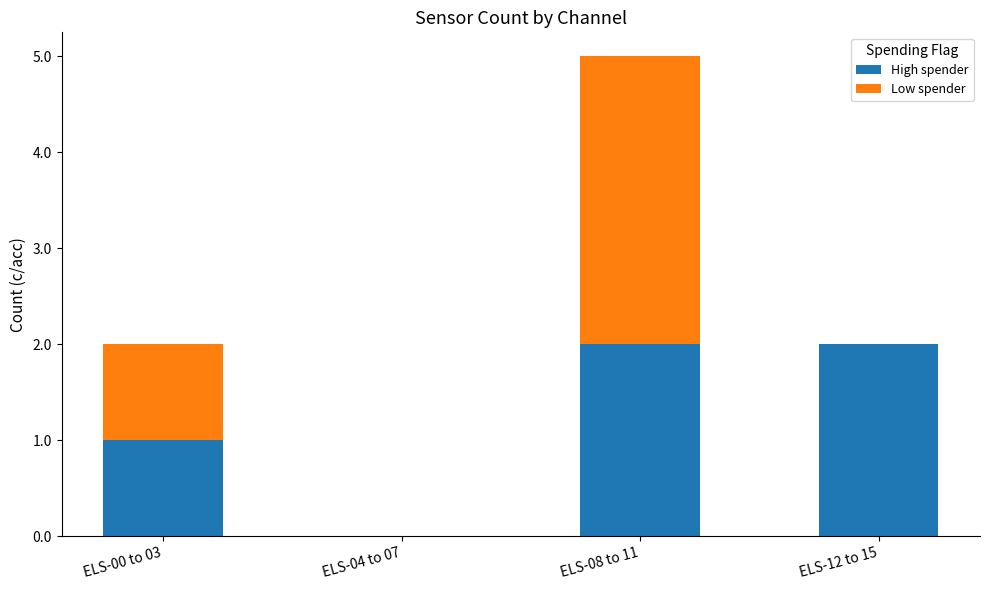

At which category is the sum across all series the highest?

ELS-08 to 11